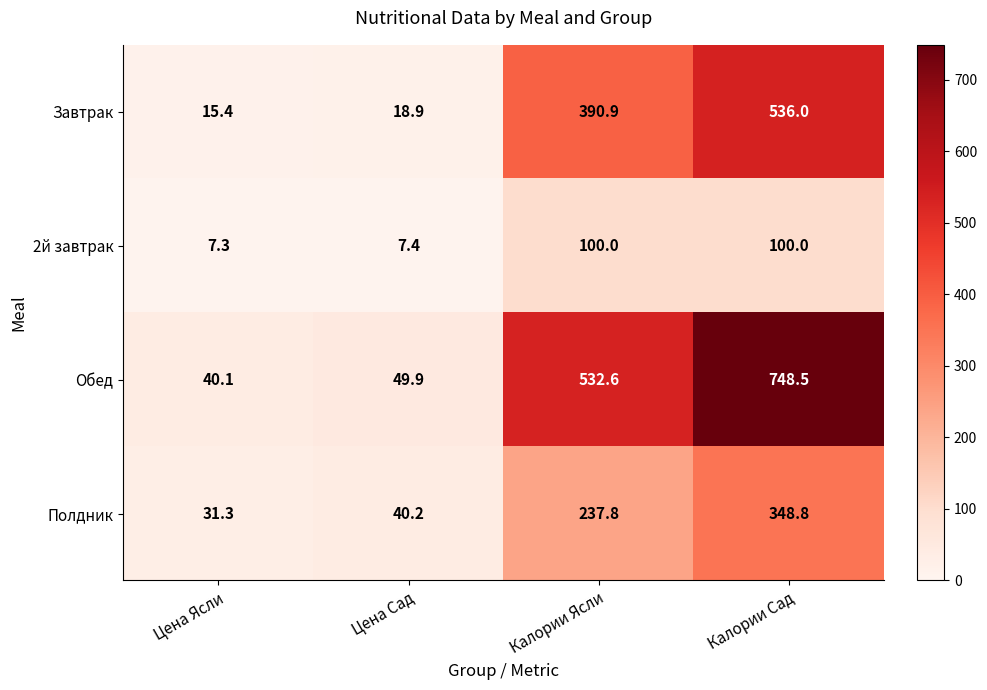

Is the value of Завтрак at Калории Ясли greater than the value of 2й завтрак at Калории Сад?

Yes